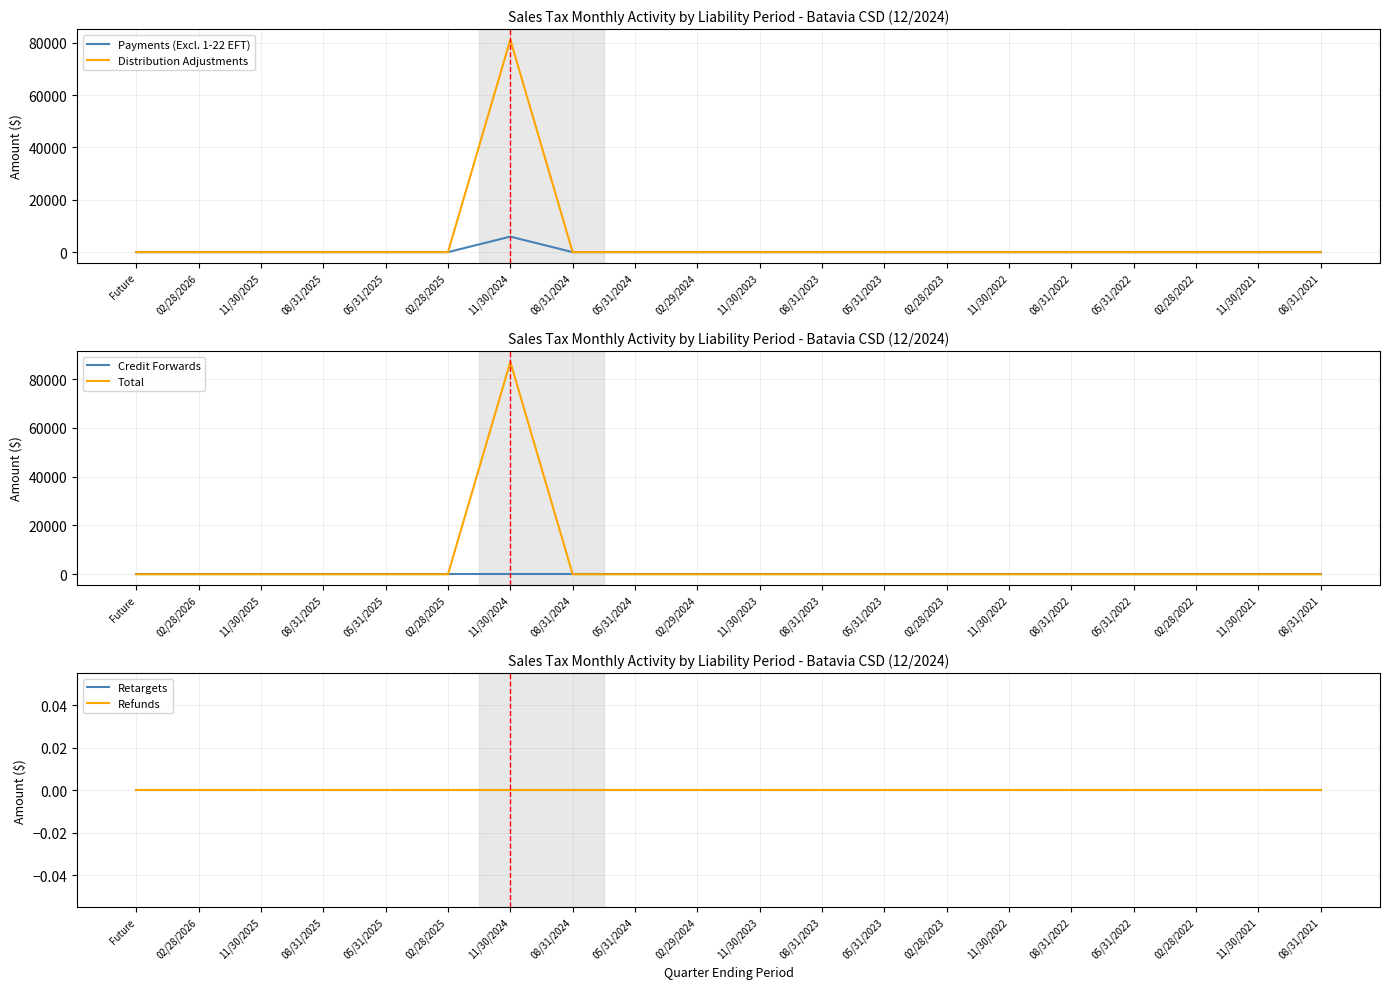

Does the chart have visible grid lines?

Yes